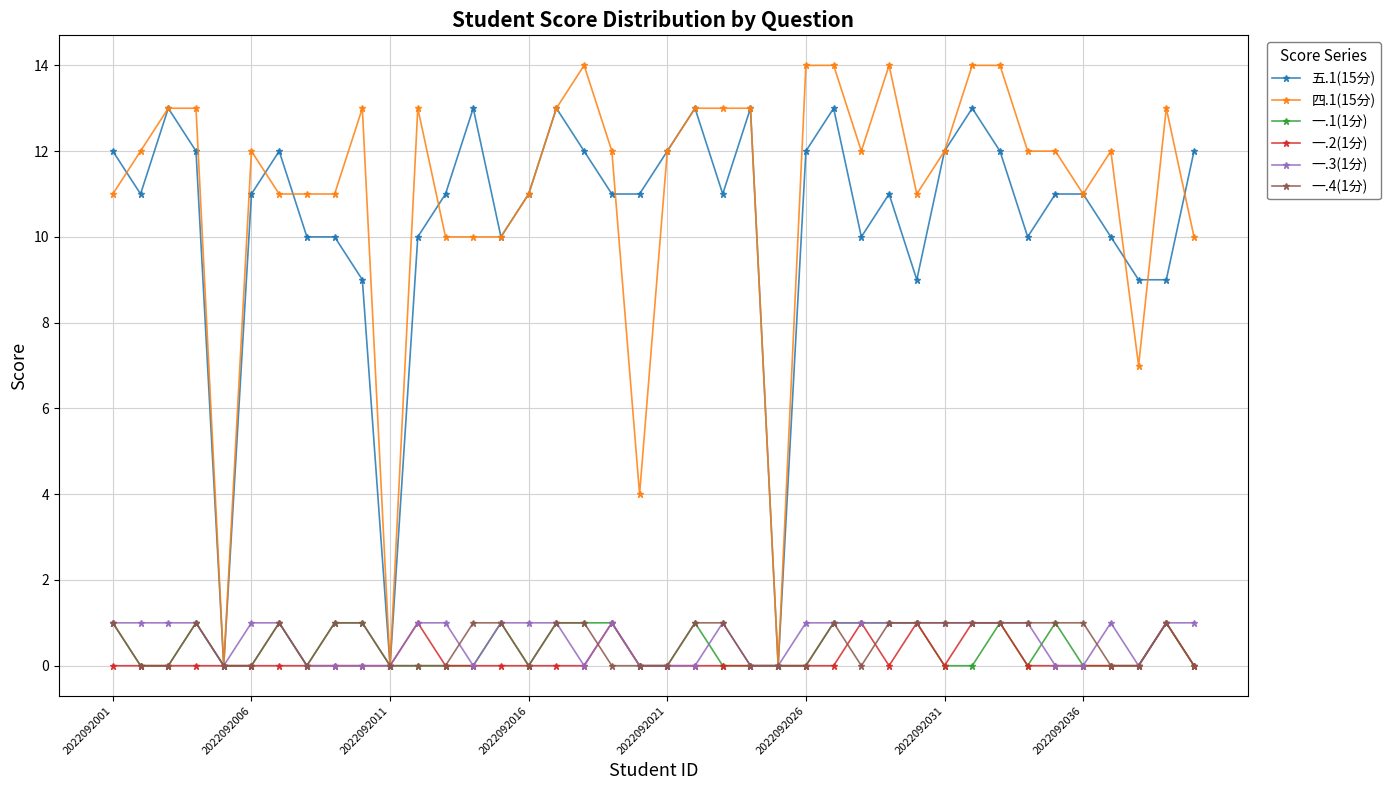

Which series has the widest spread of values?

四.1(15分)